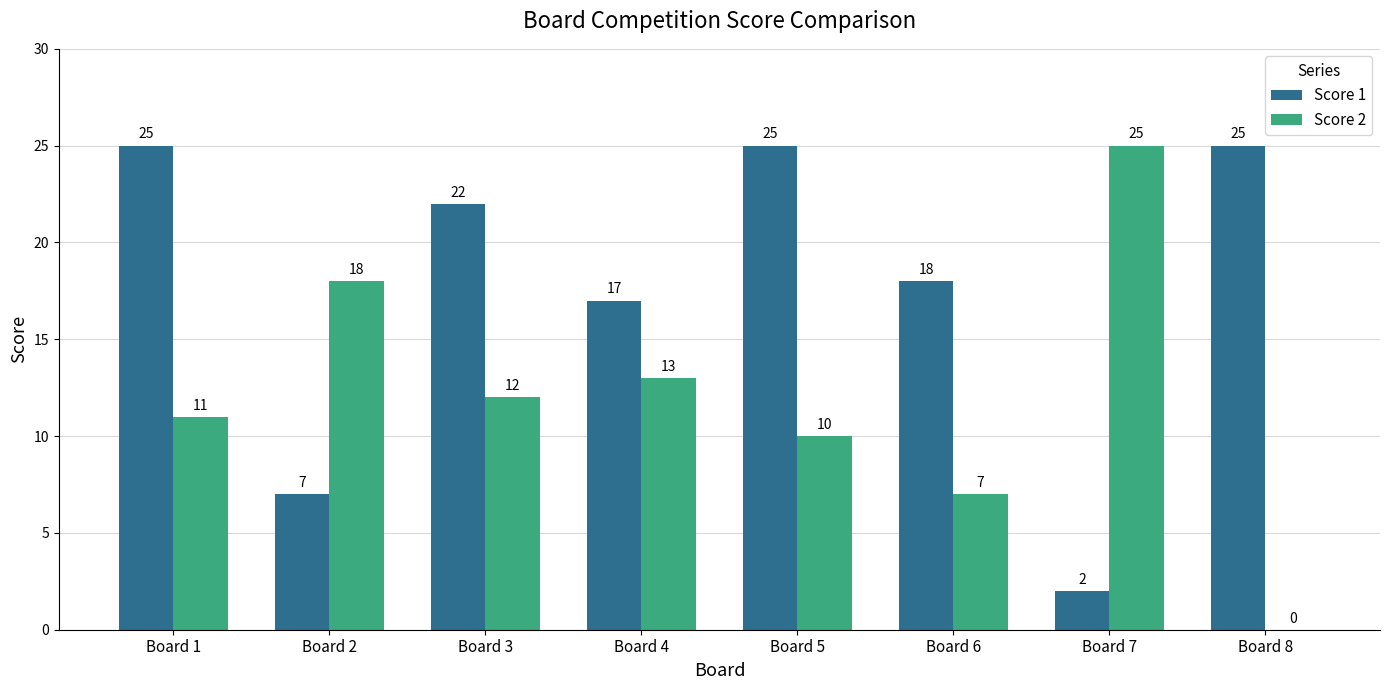

What is the highest value of the Score 2 series?

25